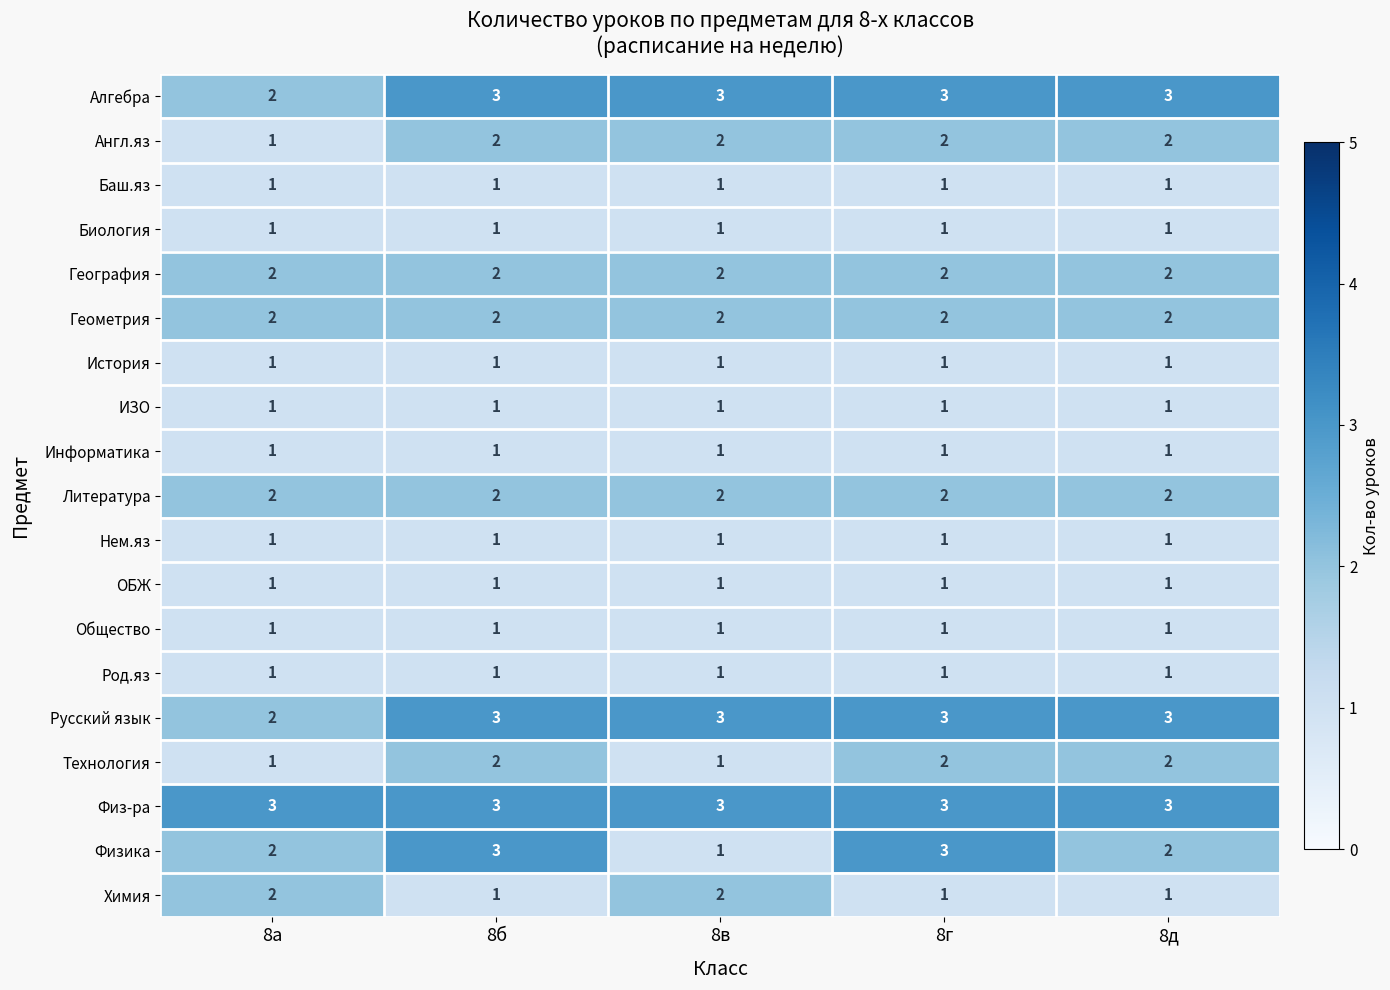

What is the difference between the highest and lowest values at 8б?

2